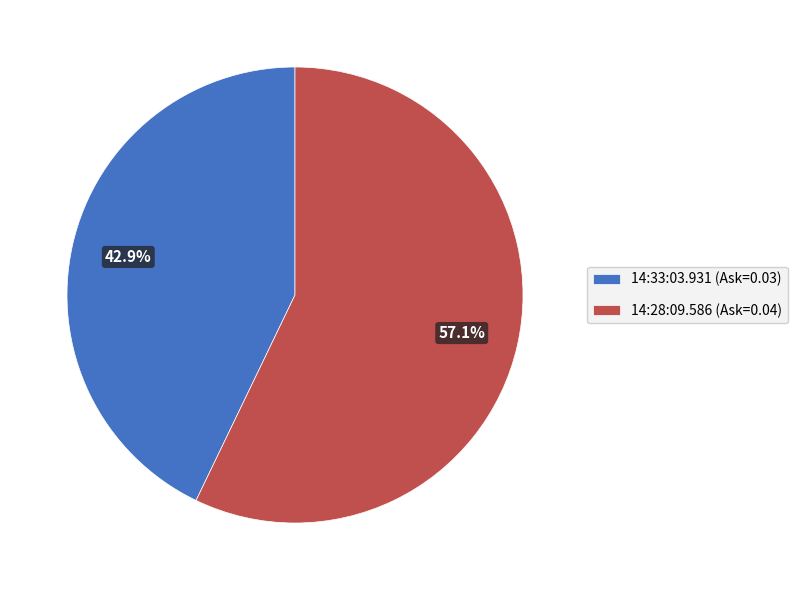

What is the largest slice in the pie chart?

14:28:09.586